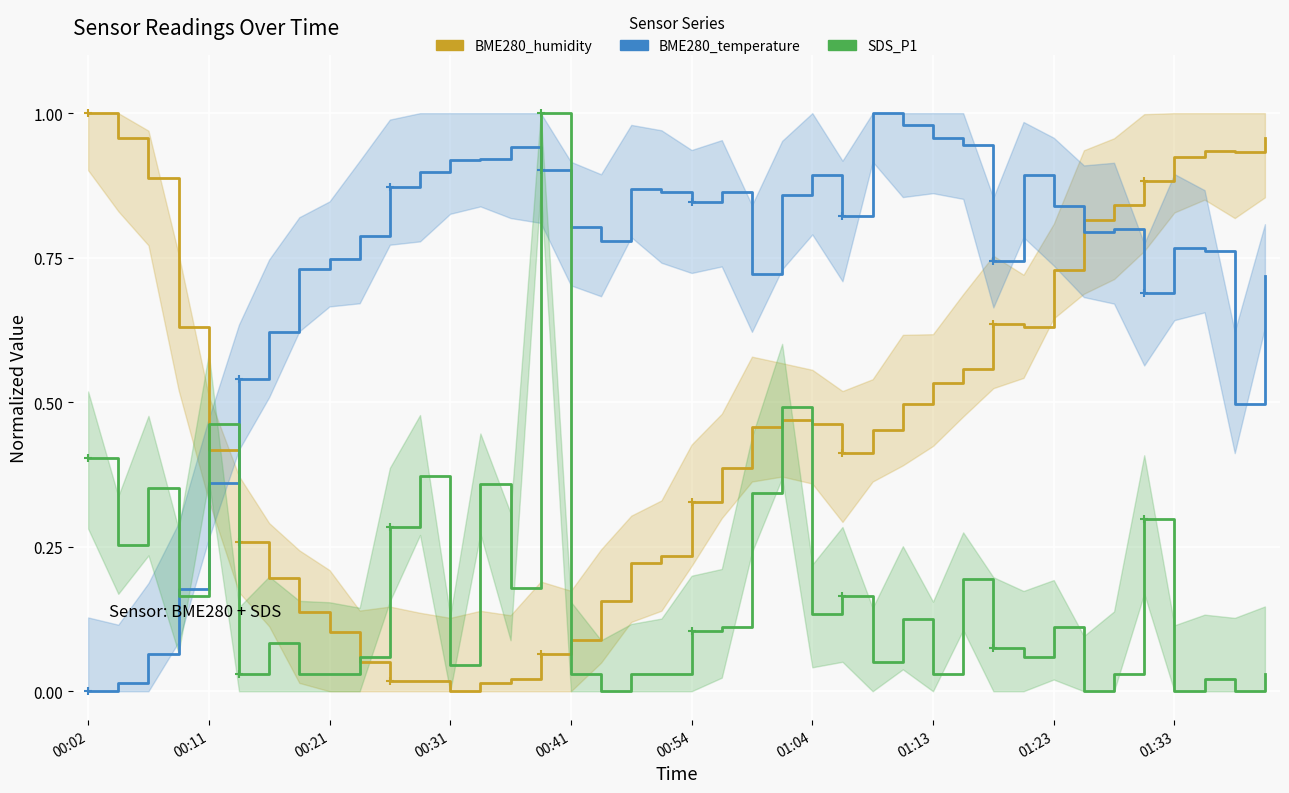

Which category has the highest value in the BME280_humidity series?

00:02